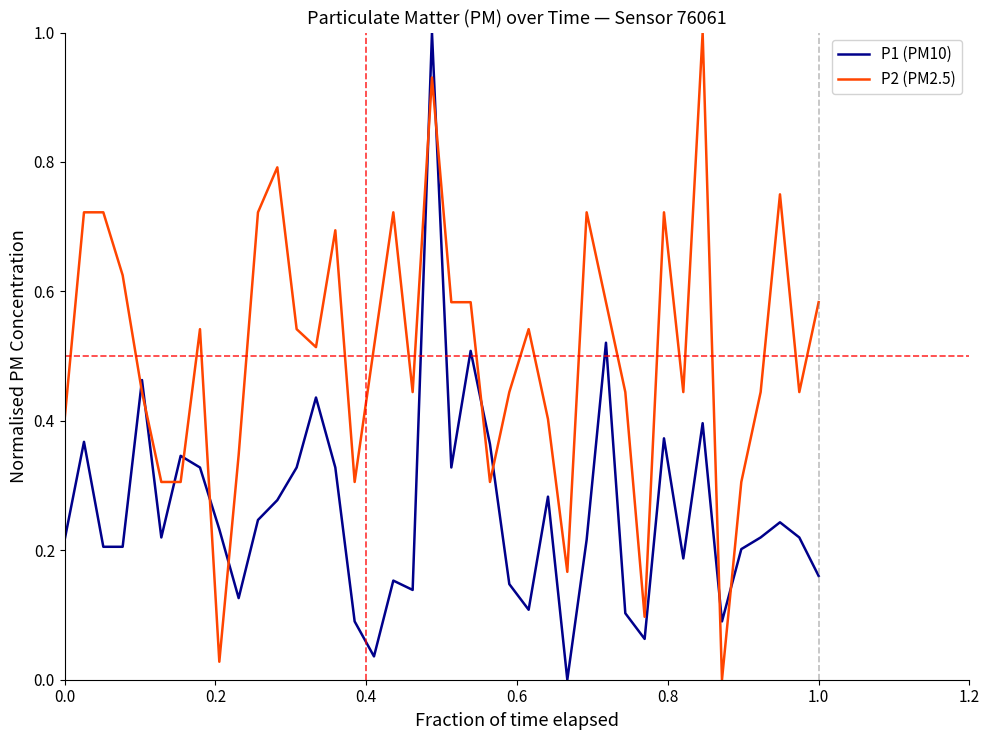

Which series has the largest total across all categories?

P2 (PM2.5)